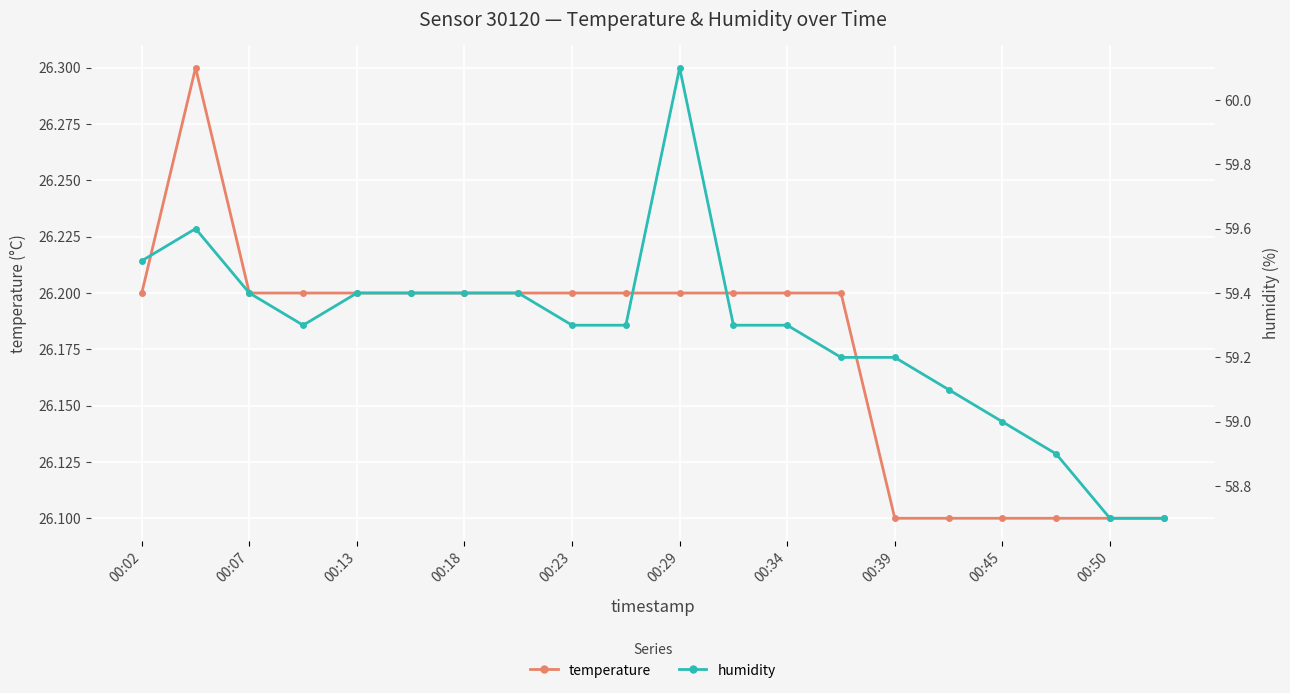

Reading left to right, list all the values displayed in this chart.

temperature: 26.2	26.3	26.2	26.2	26.2	26.2	26.2	26.2	26.2	26.2	26.2	26.2	26.2	26.2	26.1	26.1	26.1	26.1	26.1	26.1
humidity: 59.5	59.6	59.4	59.3	59.4	59.4	59.4	59.4	59.3	59.3	60.1	59.3	59.3	59.2	59.2	59.1	59.0	58.9	58.7	58.7